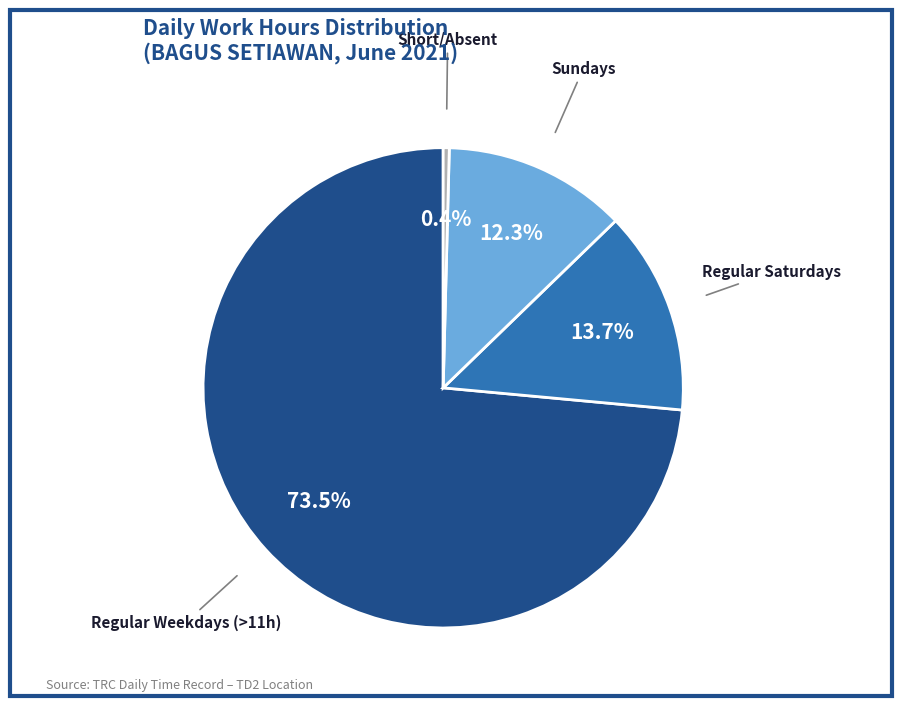

Does any single category account for the majority?

Yes